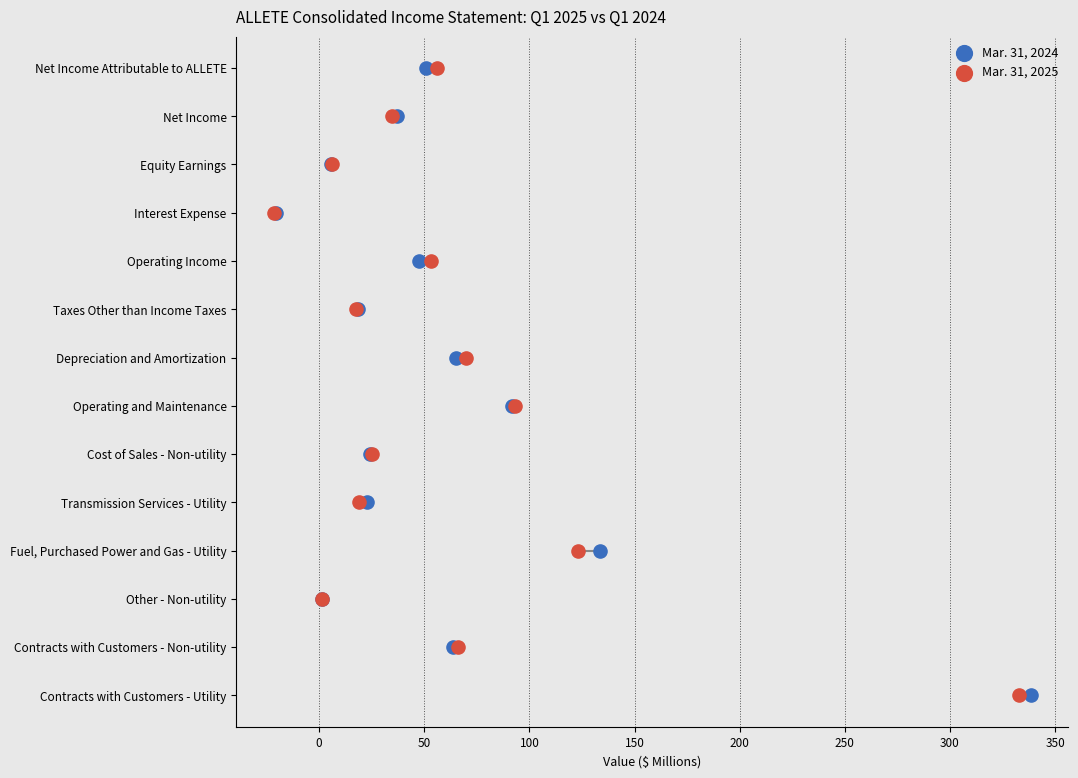

What are all the series names shown in the legend?

Mar. 31, 2024, Mar. 31, 2025